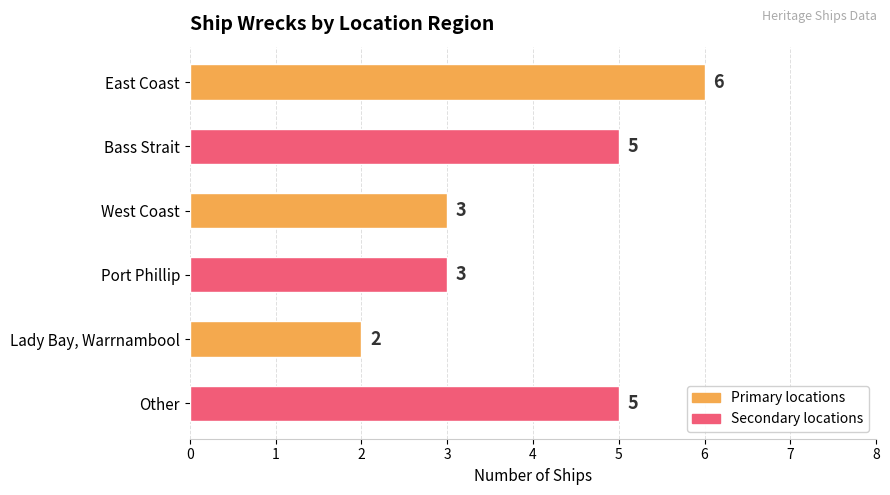

What value does the data have at Port Phillip?

3